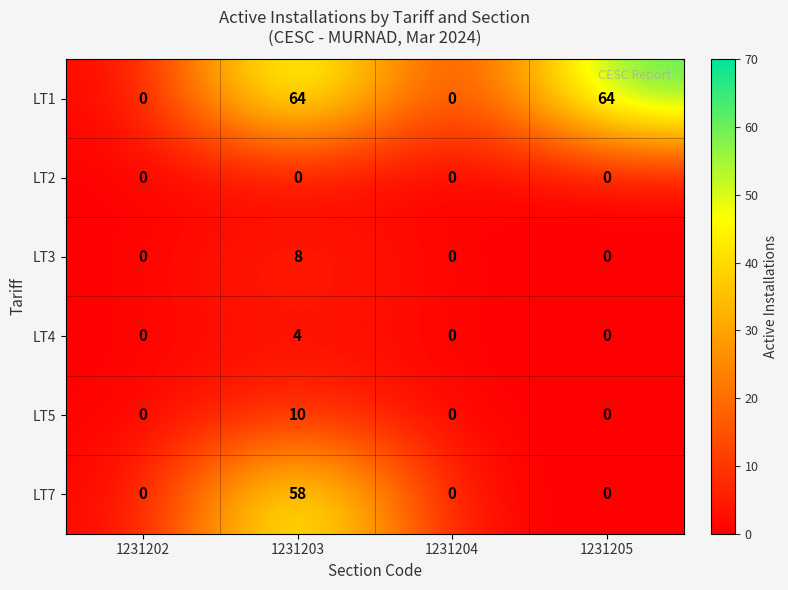

Rank the series at 1231203 from lowest to highest value.

LT2, LT4, LT3, LT5, LT7, LT1